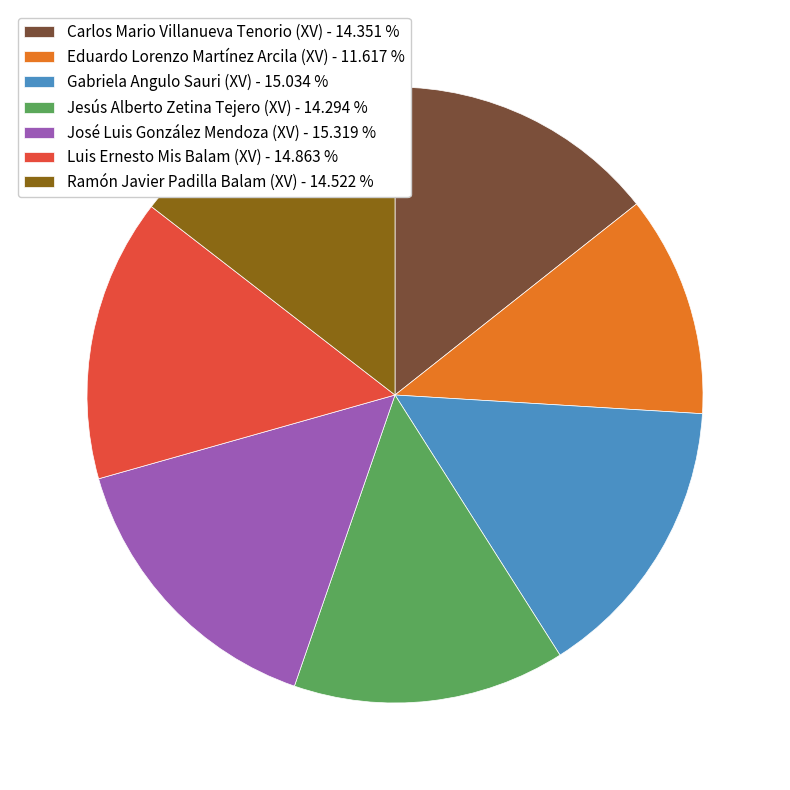

Between Ramón Javier Padilla Balam (XV) - 14.522 % and Eduardo Lorenzo Martínez Arcila (XV) - 11.617 %, which is larger?

Ramón Javier Padilla Balam (XV) - 14.522 %